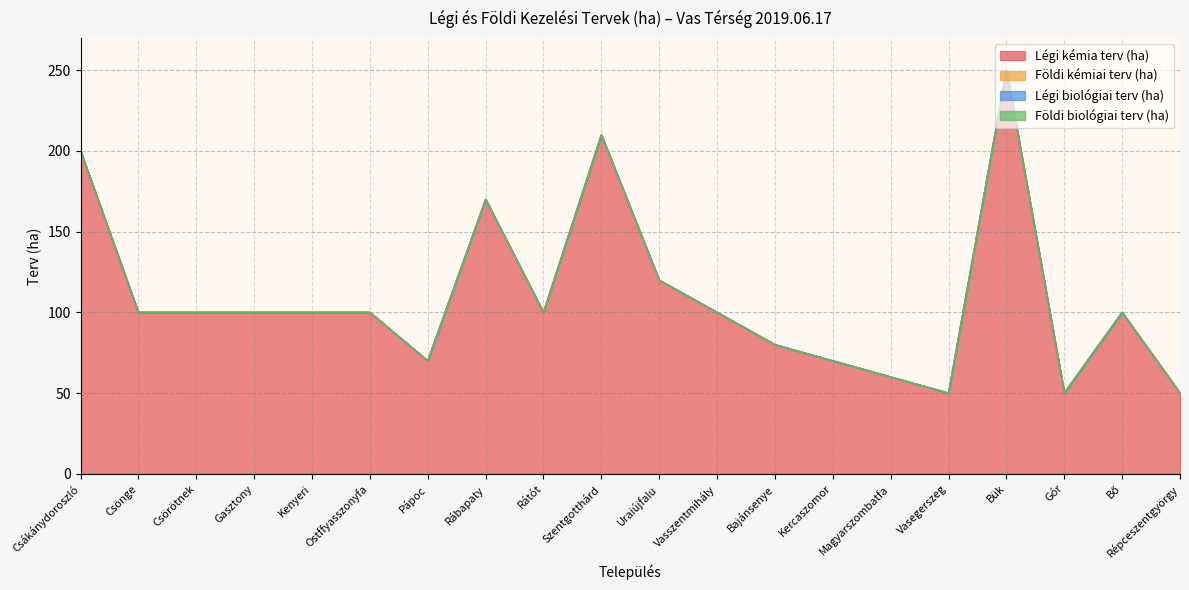

Is the value of Földi biológiai terv (ha) at Rátót greater than the value of Légi kémia terv (ha) at Csönge?

No